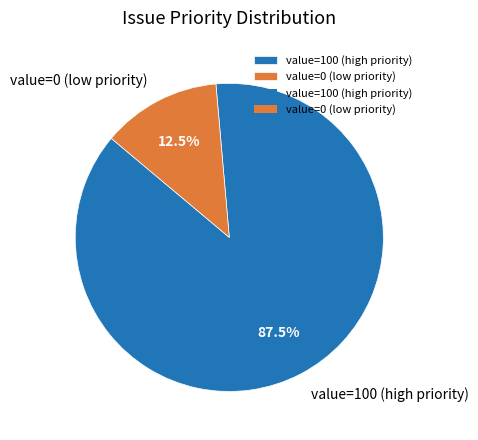

How many slices are in this pie chart?

2